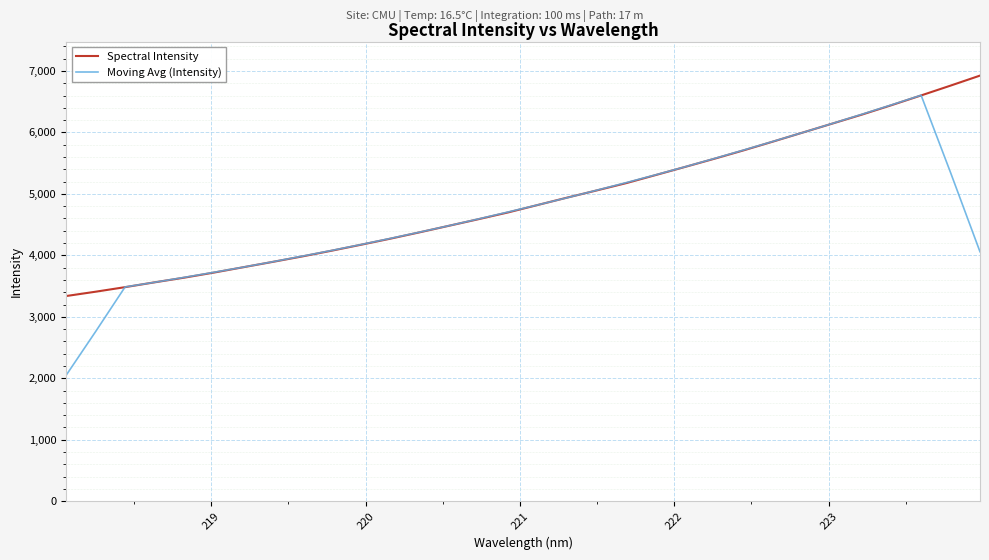

What is the maximum value shown in the chart?

6925.3